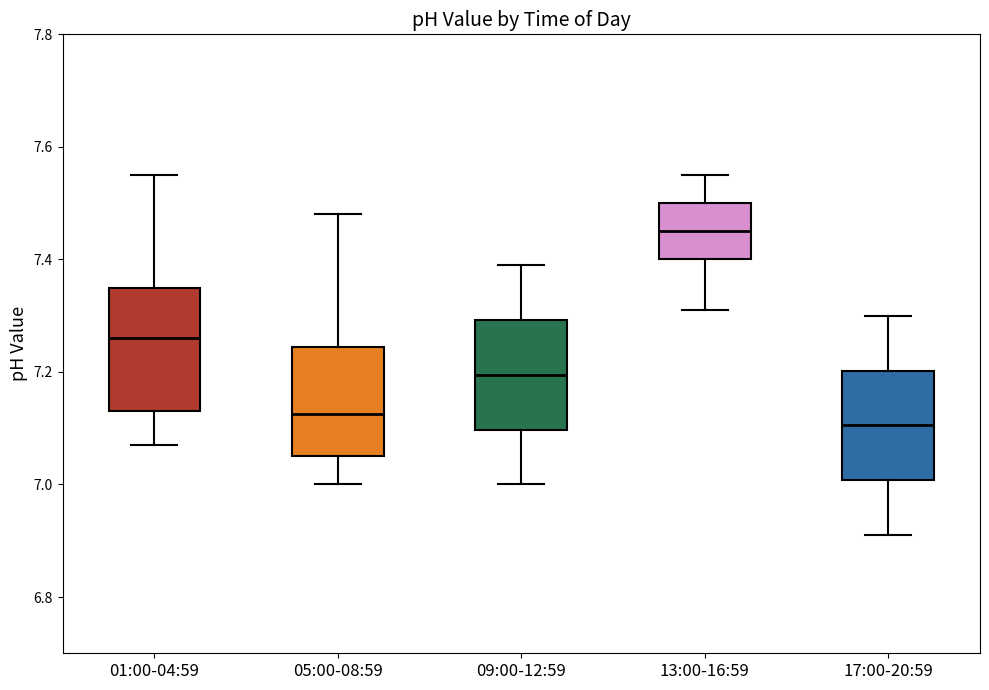

Reading left to right, read every box against the y-axis: the position of its median line, the range the box covers, and the ends of its whiskers. The values are not printed on the chart, so give them approximately, as read against the axis.

01:00-04:59: median 7.26, box 7.14 to 7.36, whiskers 7.08 to 7.56
05:00-08:59: median 7.12, box 7.06 to 7.24, whiskers 7.00 to 7.48
09:00-12:59: median 7.20, box 7.10 to 7.30, whiskers 7.00 to 7.40
13:00-16:59: median 7.46, box 7.40 to 7.50, whiskers 7.32 to 7.56
17:00-20:59: median 7.10, box 7.00 to 7.20, whiskers 6.92 to 7.30